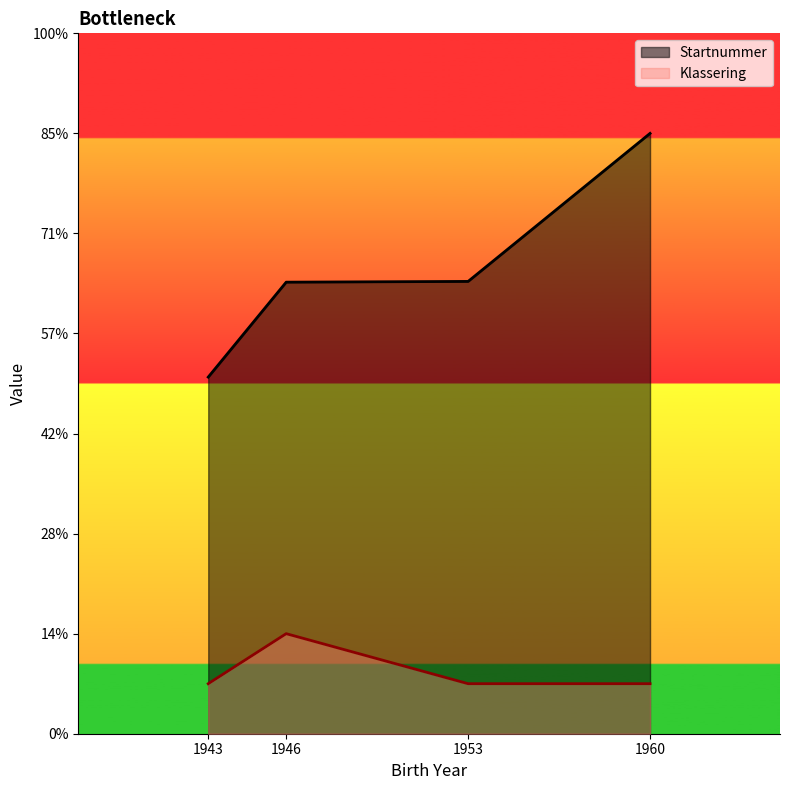

At which category does Klassering reach its first local peak?

1946